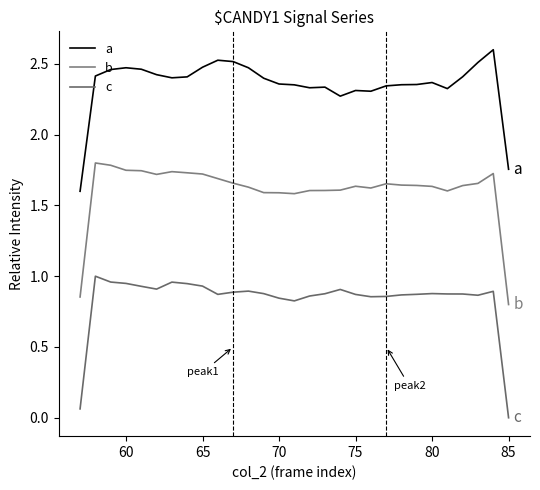

What is the greatest value displayed?

2.6